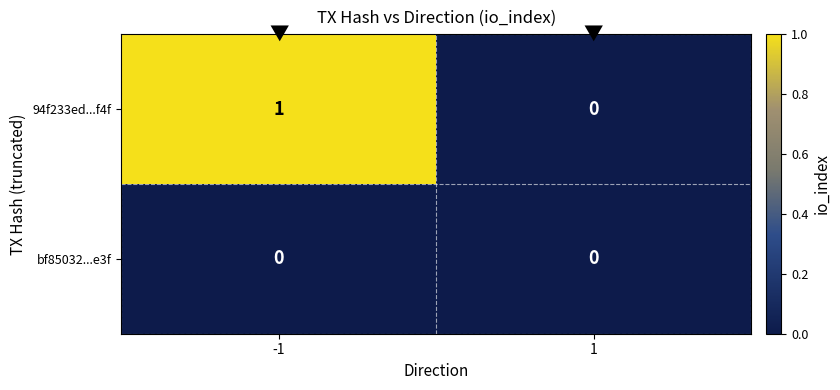

List the labels in order of 94f233ed...f4f value, smallest first.

1, -1